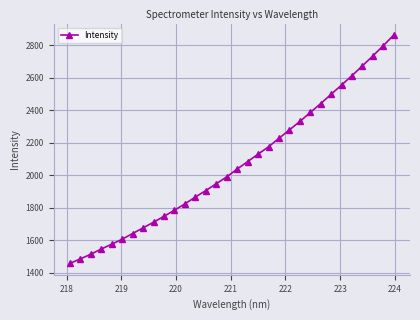

True or false: the data has more than 1 interior local peaks.

False